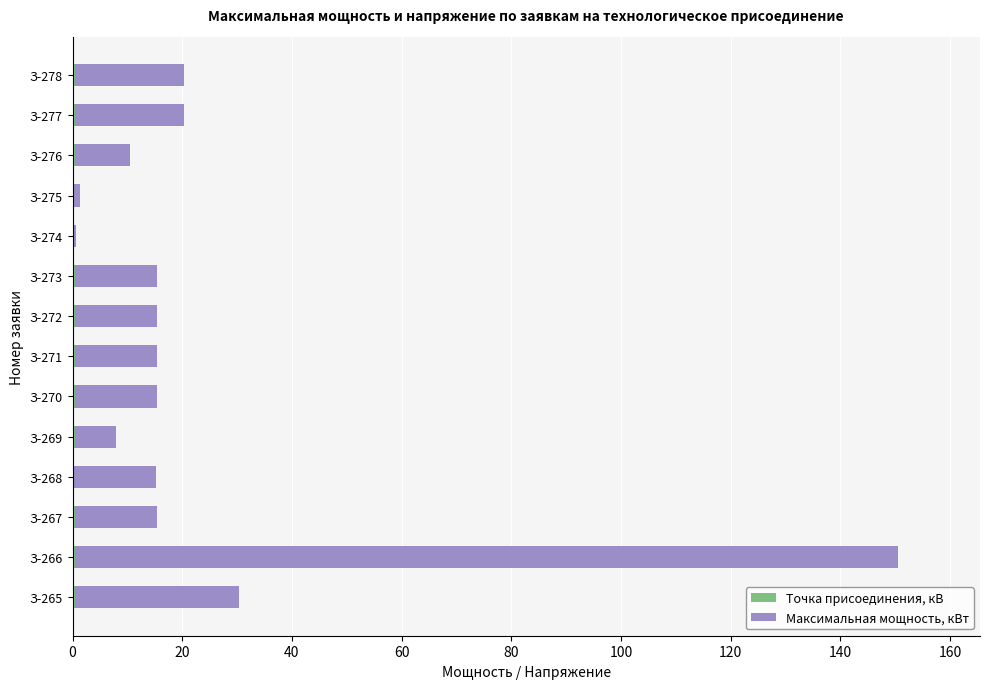

At which category is the sum across all series the highest?

З-266